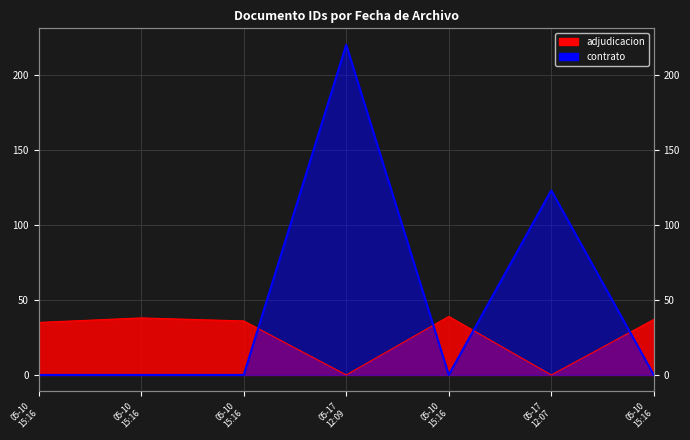

Between 05-17 12:09 and 05-17 12:07, which is larger?

05-17 12:09